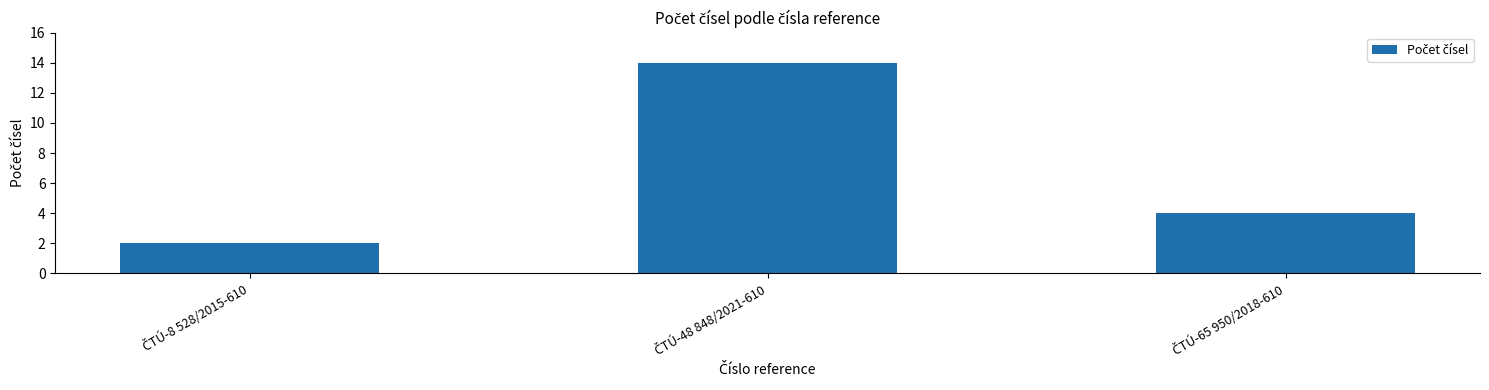

What is the average value?

7